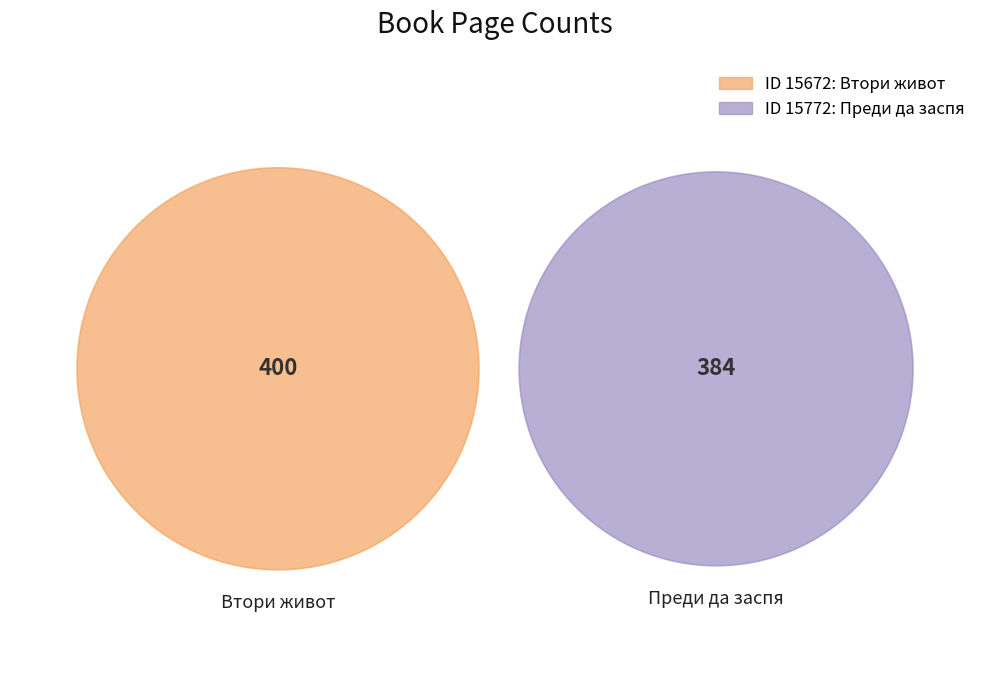

Which slice represents more than half of the pie?

15672